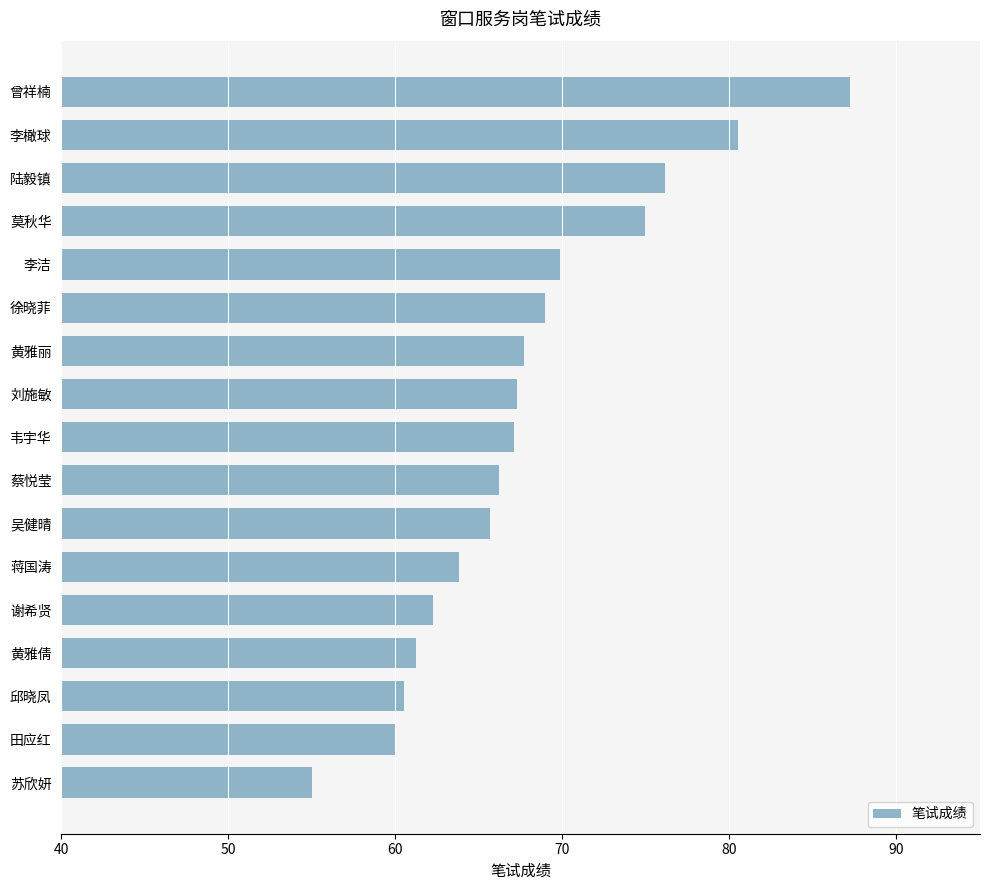

Which label corresponds to the smallest value in the chart?

苏欣妍